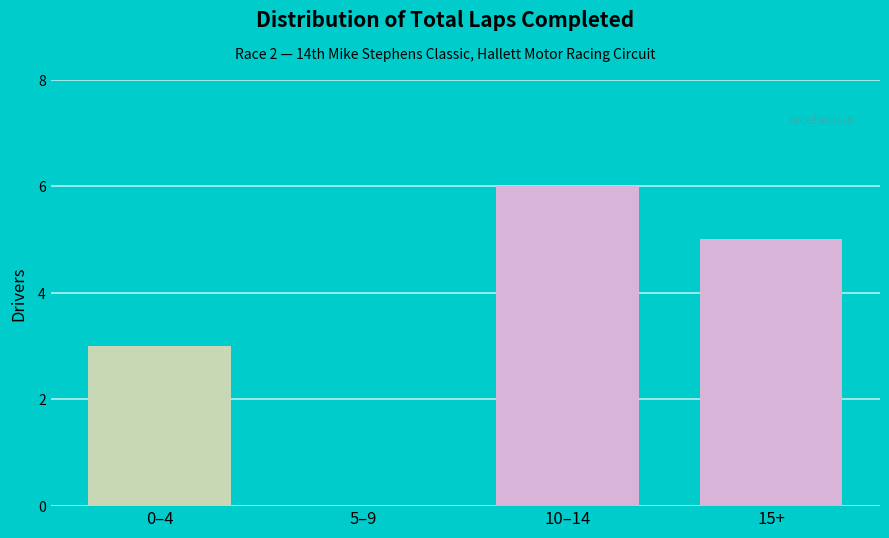

Reading left to right, what are all the values shown in this chart?

0–4=3	5–9=0	10–14=6	15+=5